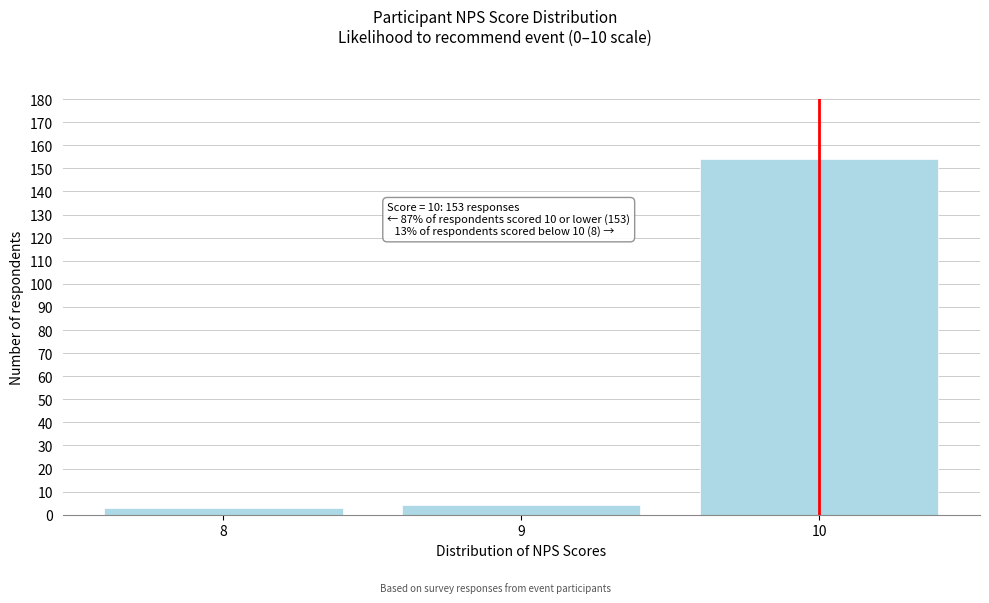

Reading right to left, what are all the values shown in this chart?

10=154	9=4	8=3